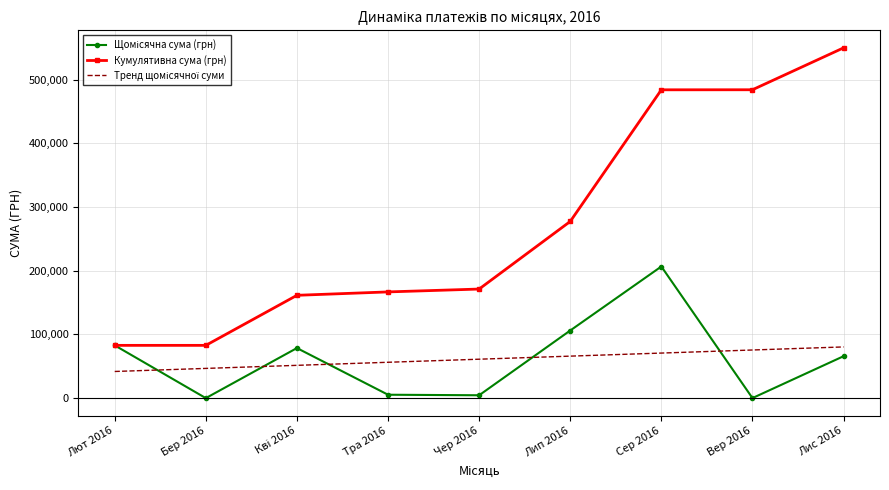

Where is Кумулятивна сума (грн) nearest to the value 316363?

Лип 2016